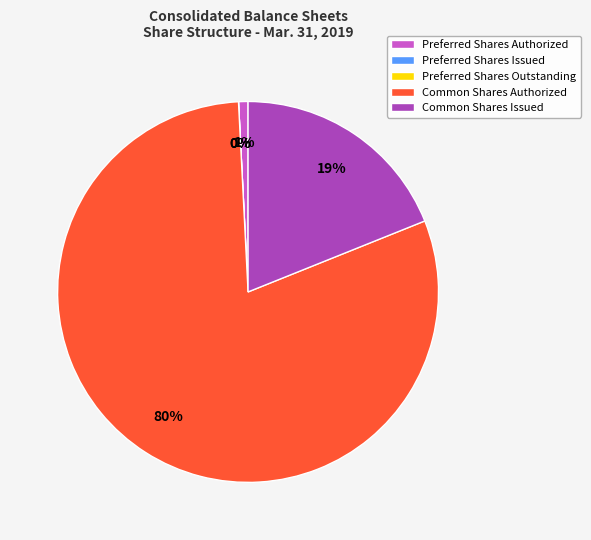

What is the change in value from Preferred Stock, Shares Authorized to Preferred Stock, Shares Issued?

-5000000.0